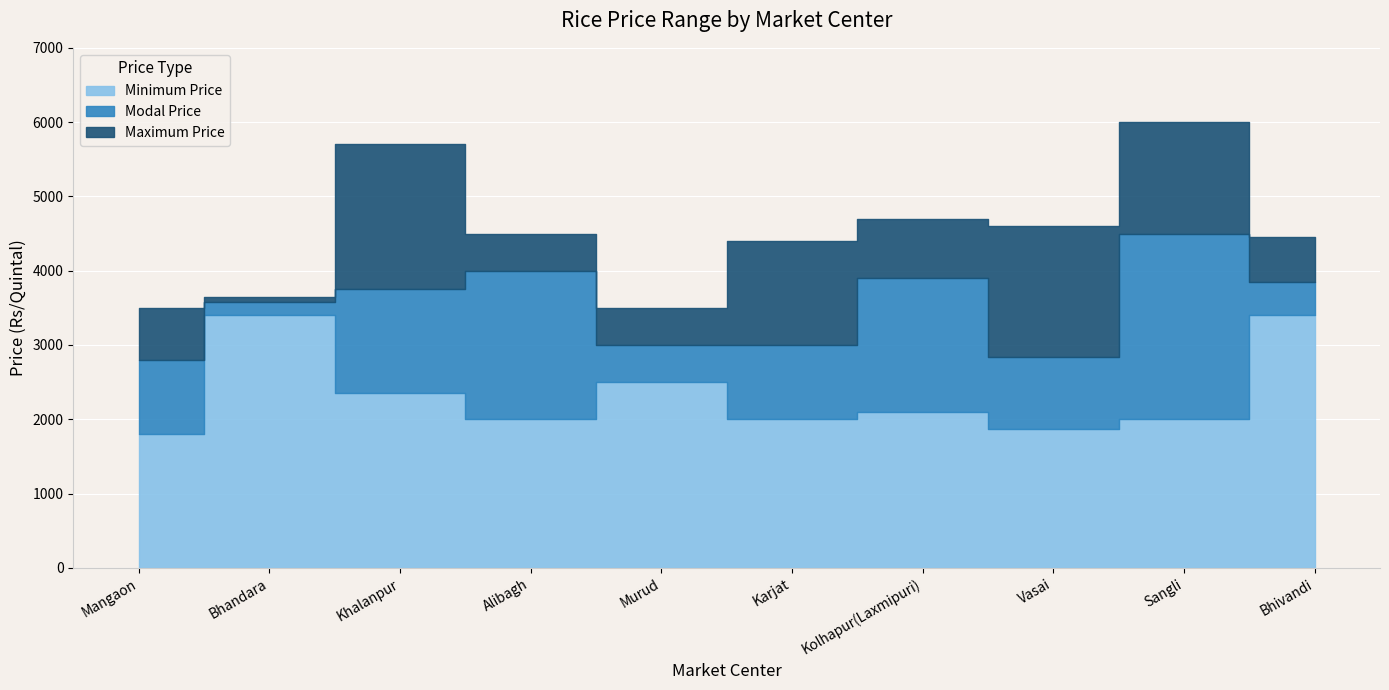

At how many categories does at least one series exceed 5887?

1